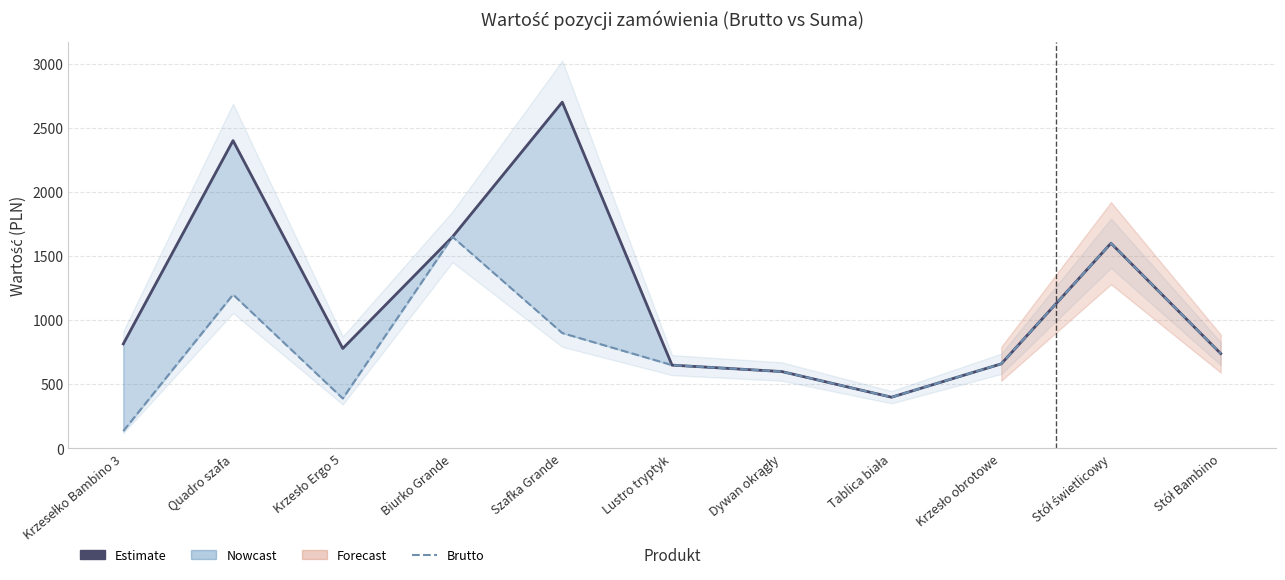

Where is the first local maximum for Brutto (cena jedn.)?

Quadro szafa